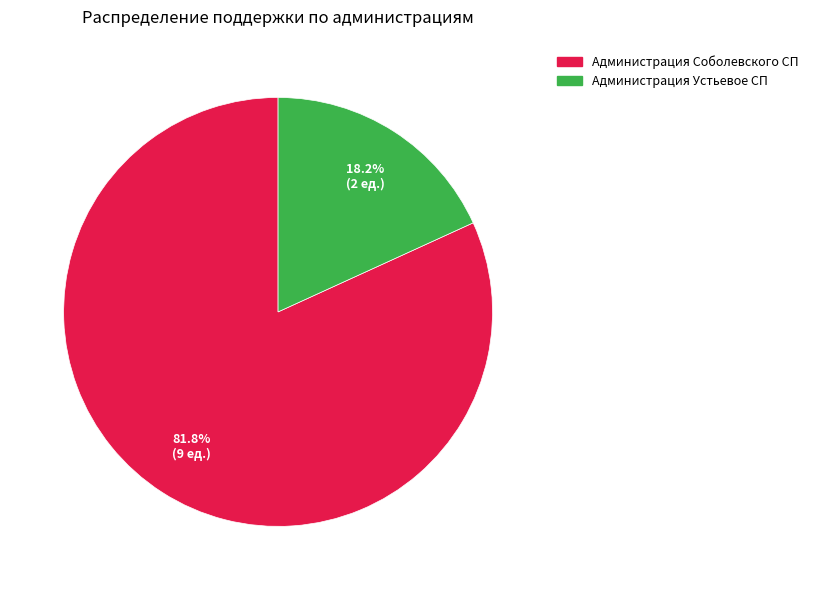

Approximately how many times larger is the value at Администрация Соболевского СП compared to Администрация Устьевое СП?

4.5